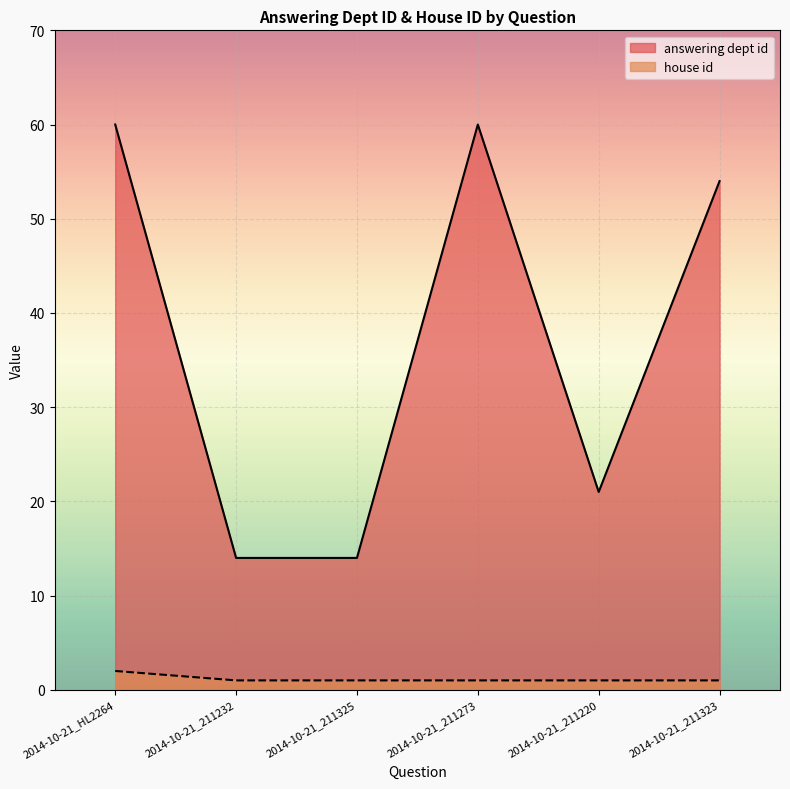

True or false: answering dept id and house id cross at least once.

False